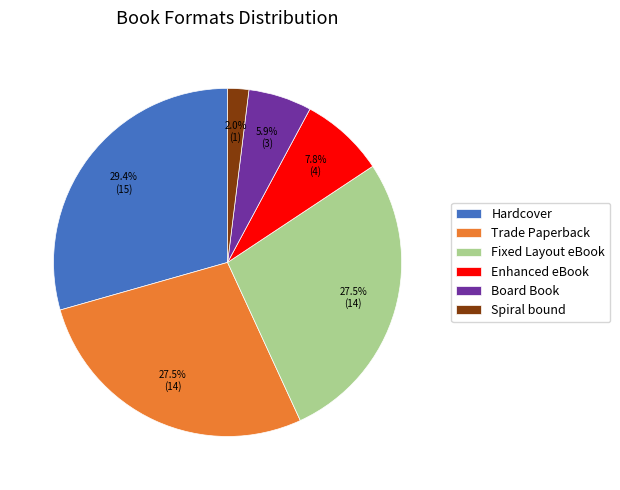

Which category has the smallest portion of the pie?

Spiral bound